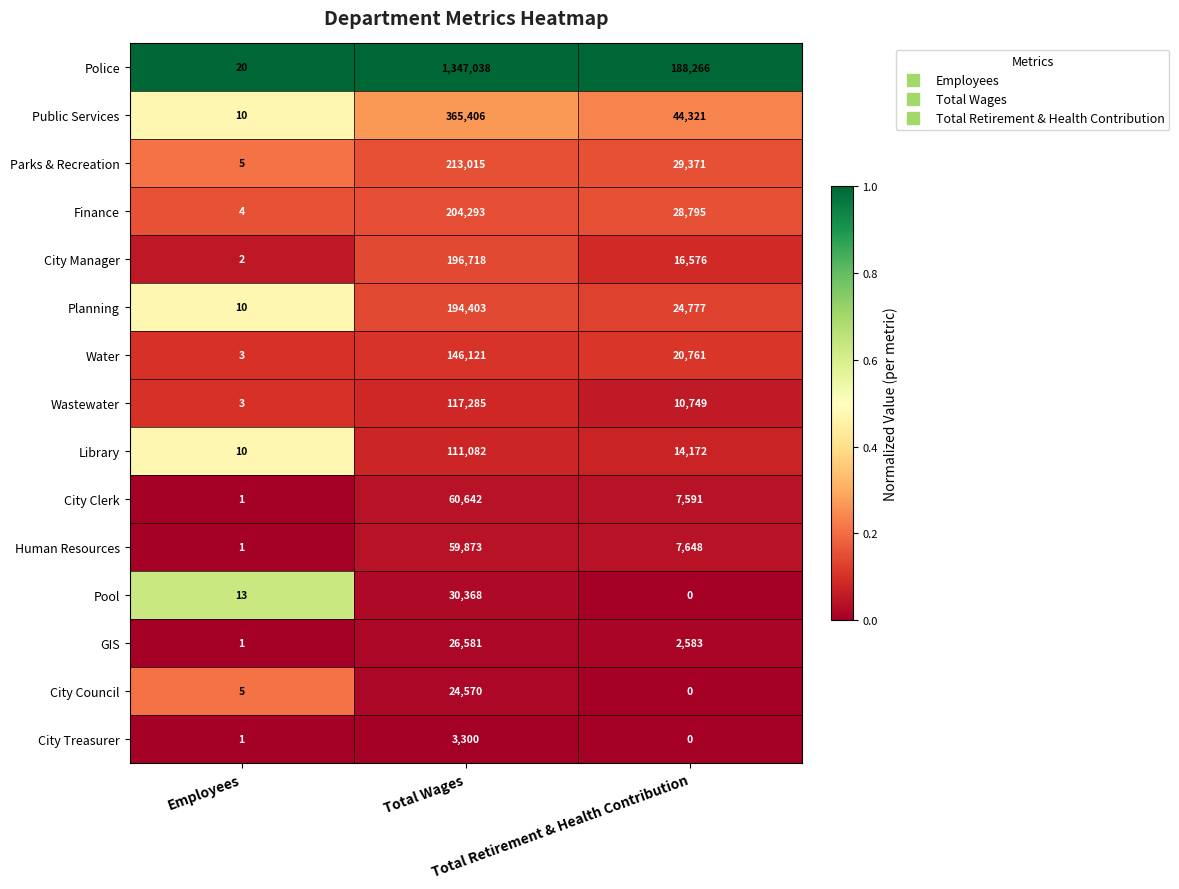

What is the difference between the maximum and minimum values in the City Manager series?

196716